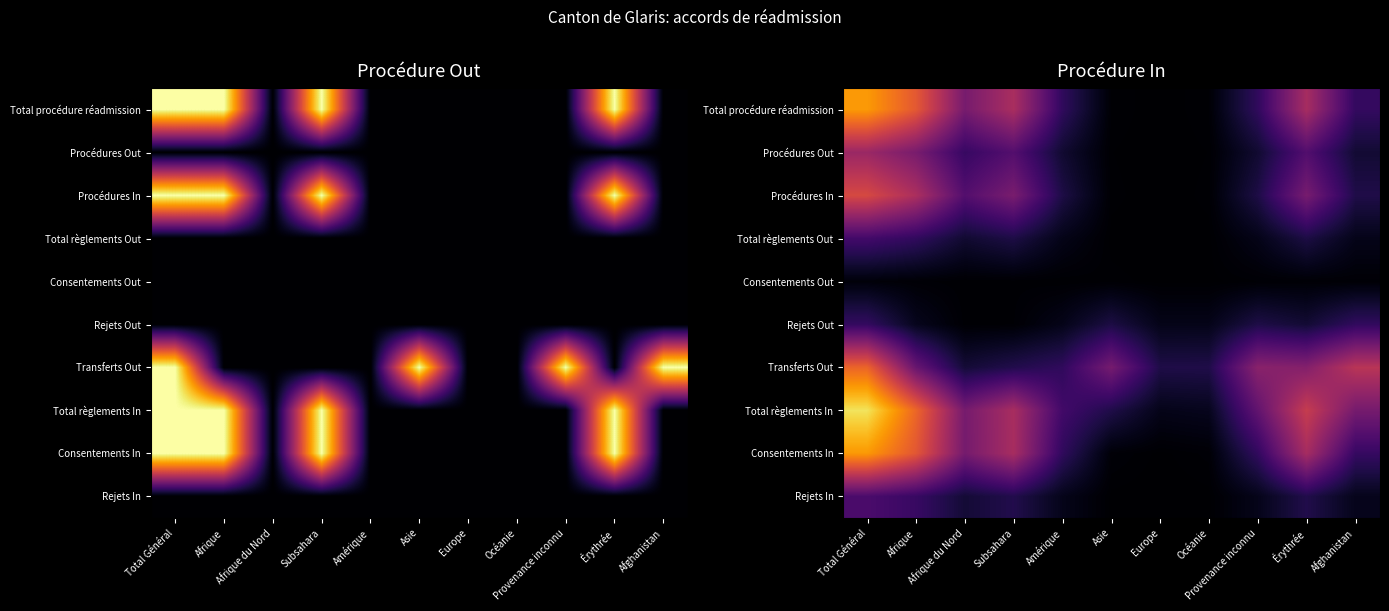

Between Afrique du Nord and Afrique, which is larger?

Afrique